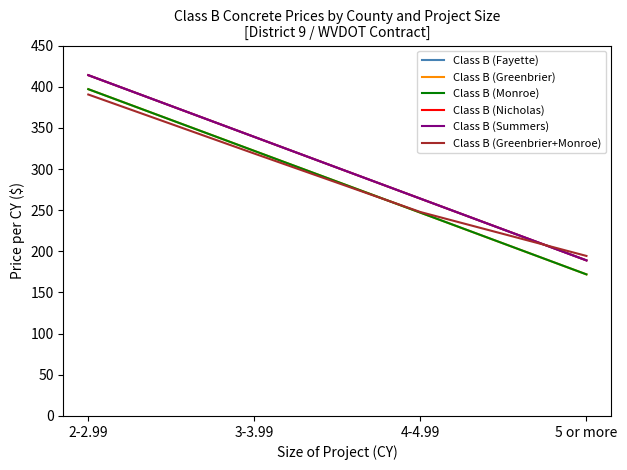

Is this an area chart (filled region under the line)?

No